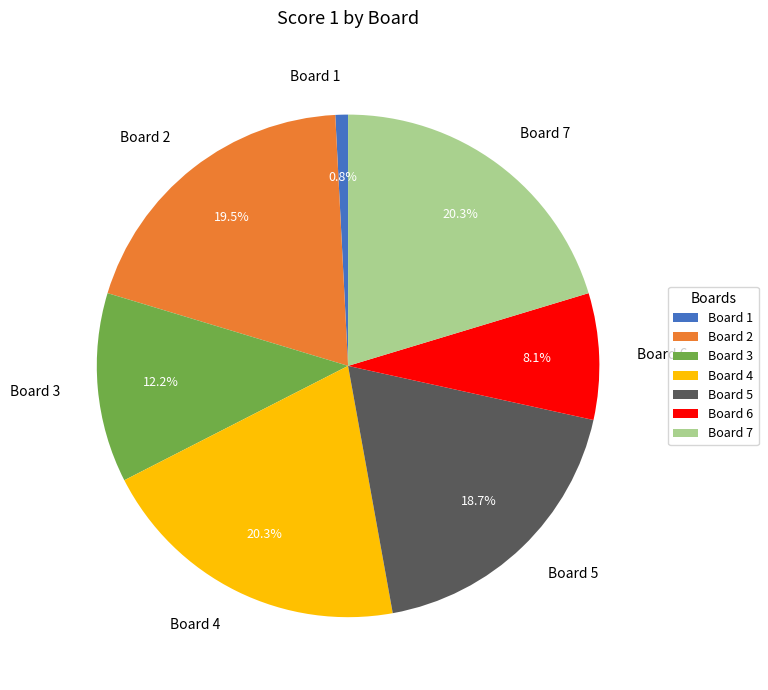

To the nearest percent, what percentage of the pie is Board 3?

12%